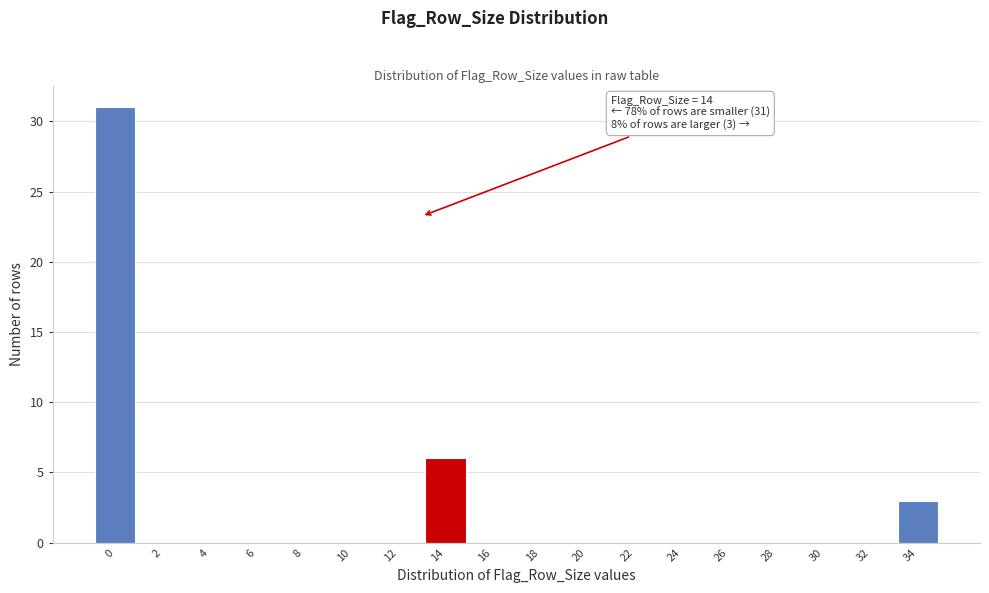

Reading left to right, extract all data points from this chart.

0=31	2=0	4=0	6=0	8=0	10=0	12=0	14=6	16=0	18=0	20=0	22=0	24=0	26=0	28=0	30=0	32=0	34=3